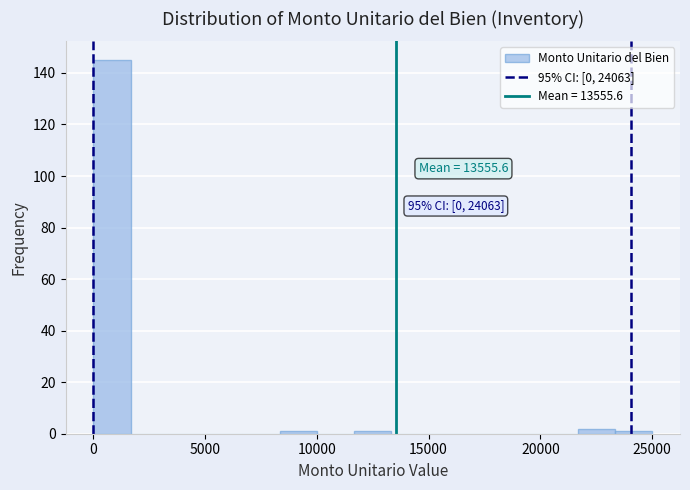

Around what value on the x-axis is the tallest bar? Give the approximate position of its centre, as read against the axis.

1000